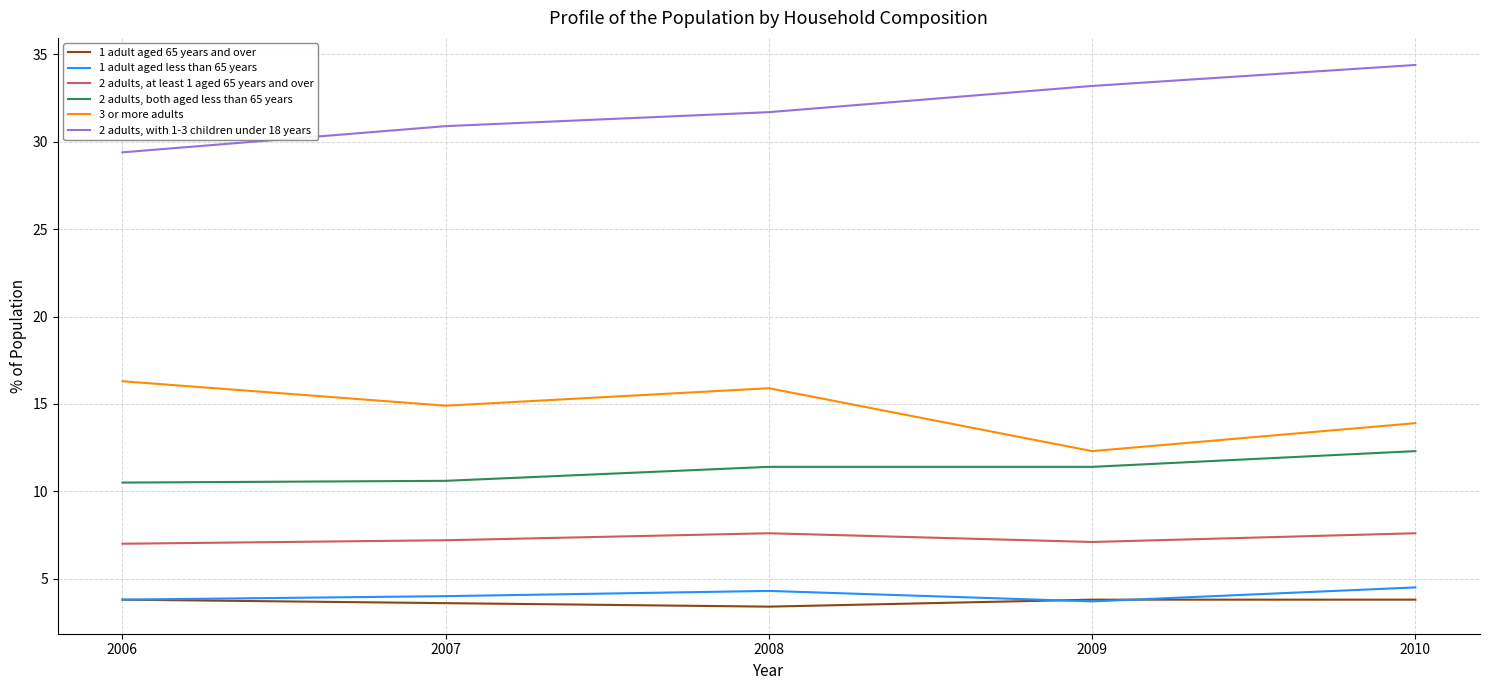

What is the average value of the 2 adults, both aged less than 65 years series?

11.2